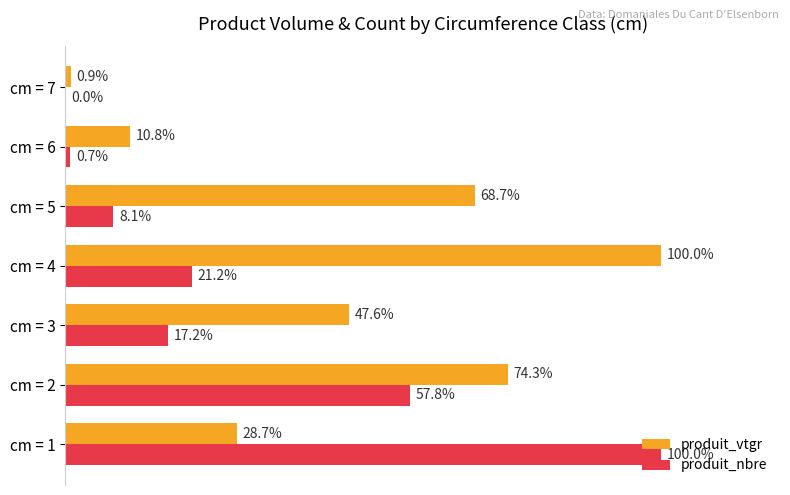

At which label does produit_nbre reach its peak?

cm = 1